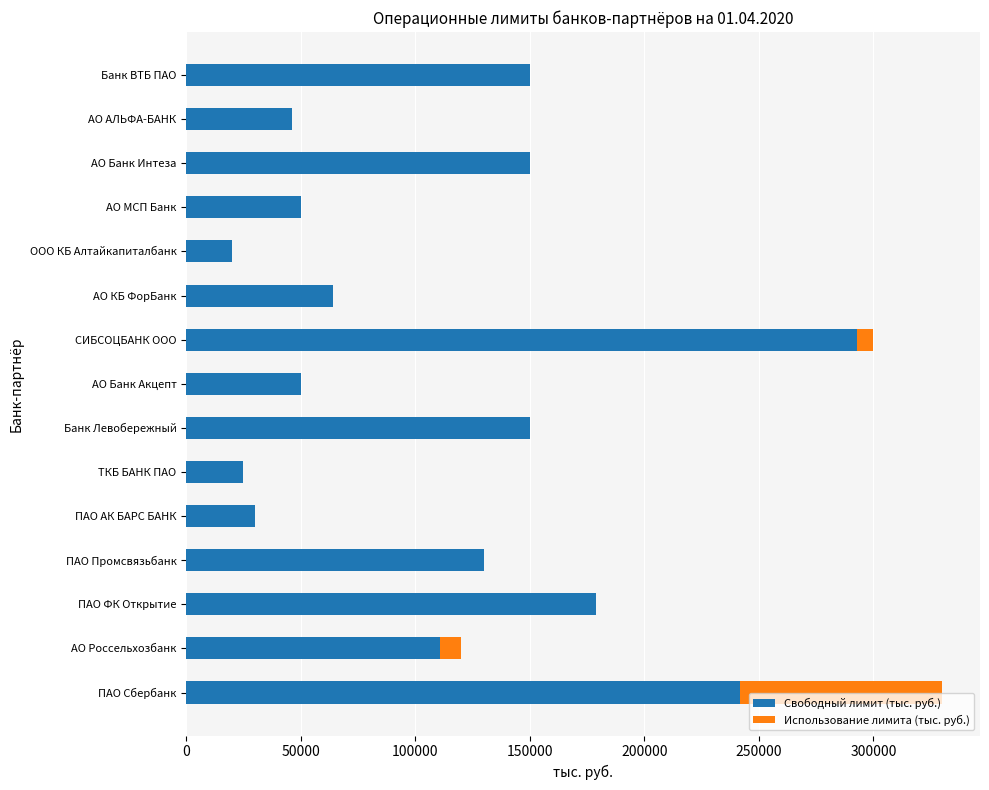

At which category is the sum across all series the highest?

ПАО Сбербанк